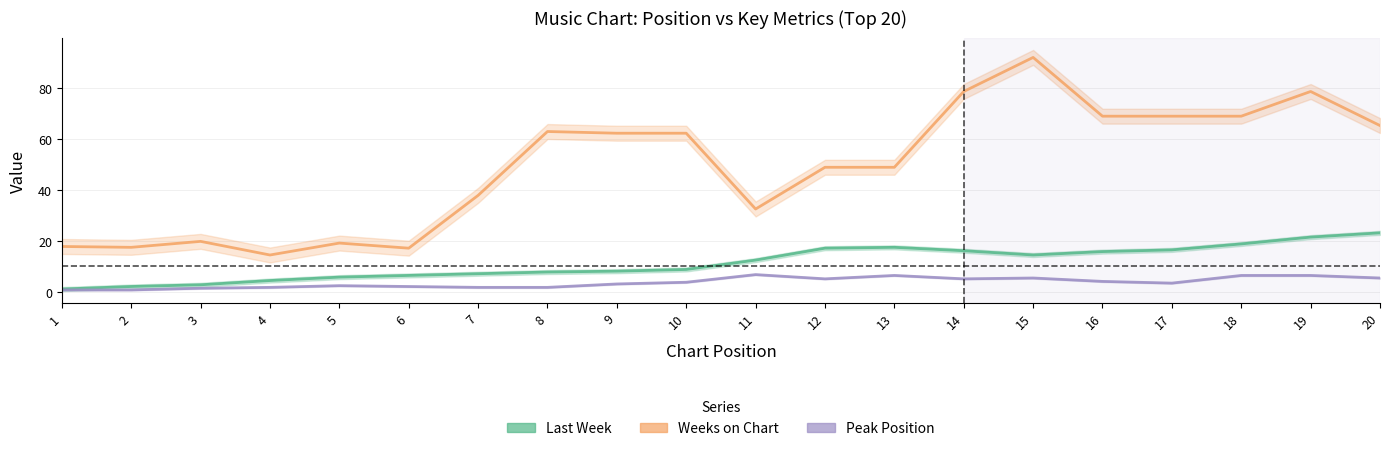

The Peak Position series shows 6 at 18. True or false?

True